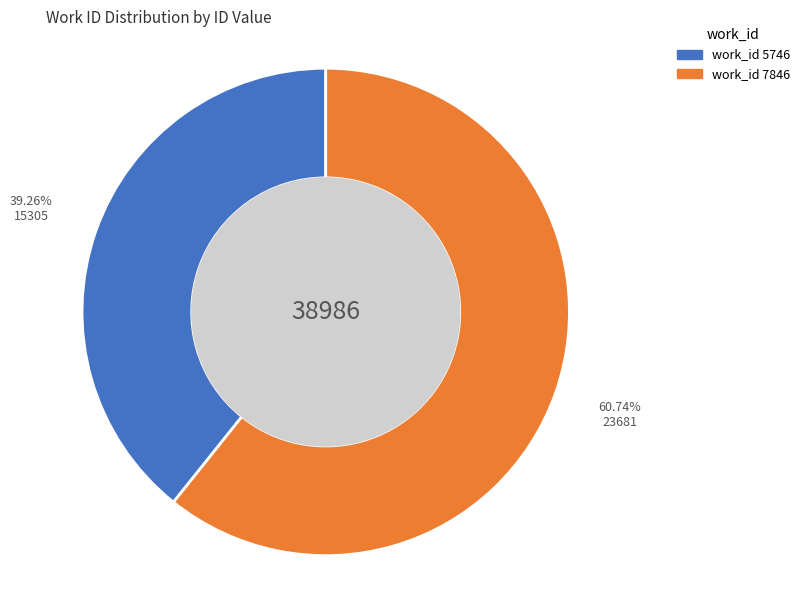

Does any single category account for the majority?

Yes